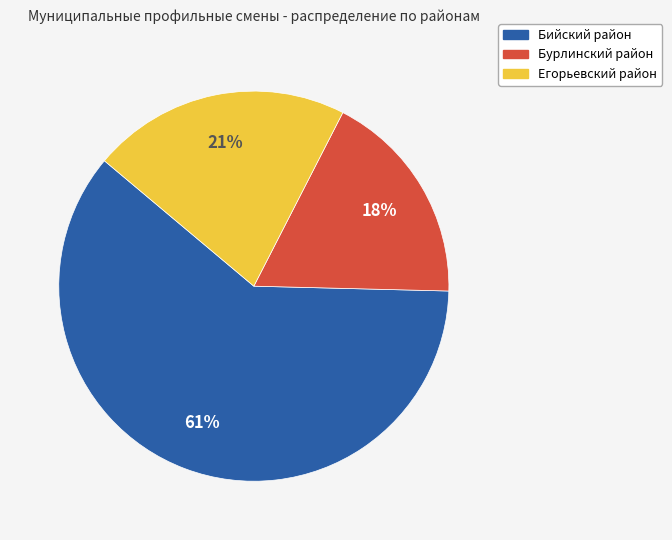

Is it true that Бурлинский район is 25% of the pie?

False